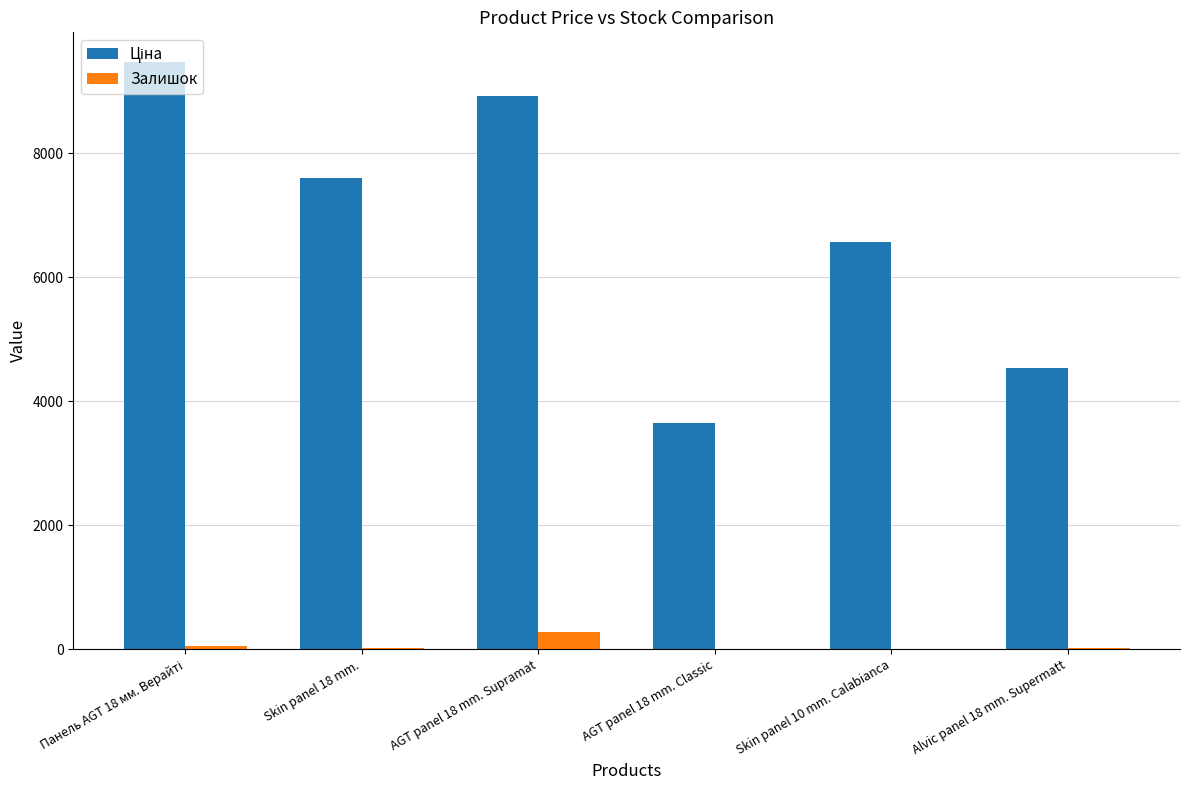

What is the total value across all series at AGT panel 18 mm. Supramat?

9209.1